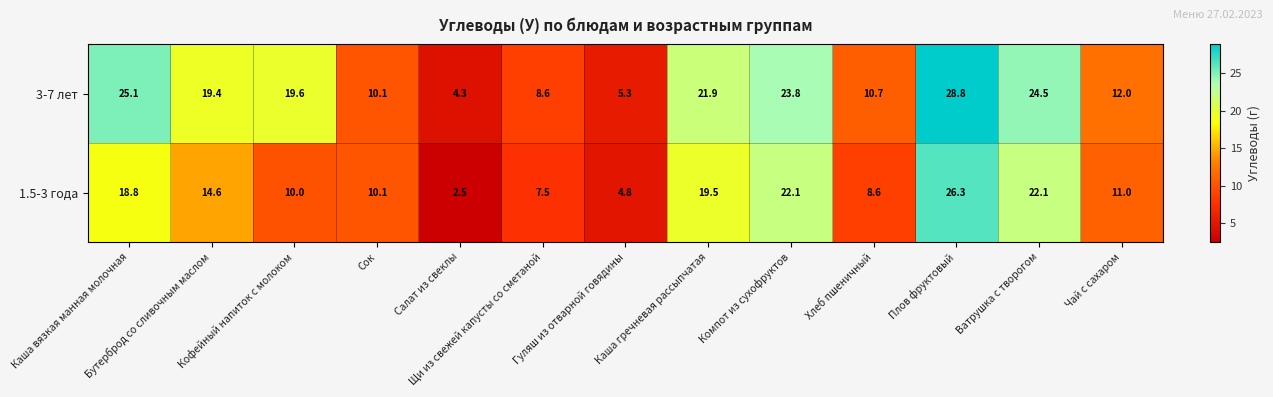

What is the total value across all series at Компот из сухофруктов?

45.9